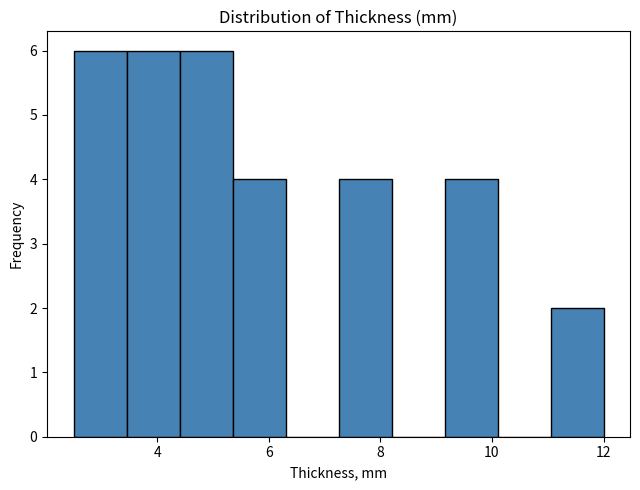

Reading left to right, transcribe this chart: for each bar, give the range it covers on the x-axis and its height. Neither the bar edges nor the heights are printed on the chart, so give them approximately, as read against the axes.

2.50 to 3.45: 6
3.45 to 4.40: 6
4.40 to 5.35: 6
5.35 to 6.30: 4
6.30 to 7.25: 0
7.25 to 8.20: 4
8.20 to 9.15: 0
9.15 to 10.10: 4
10.10 to 11.05: 0
11.05 to 12.00: 2